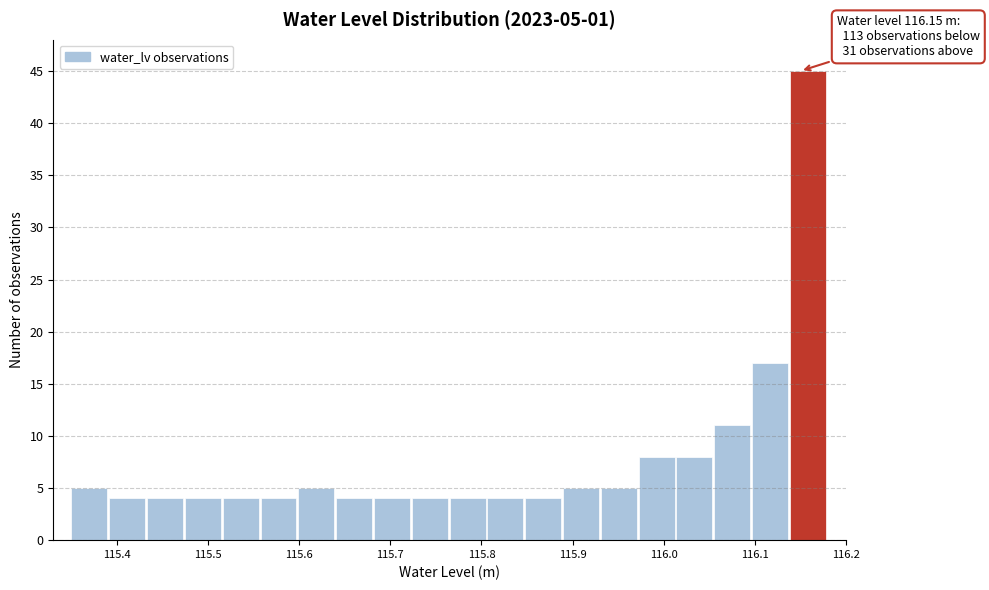

Which range on the x-axis has the tallest bar?

116.14 to 116.18